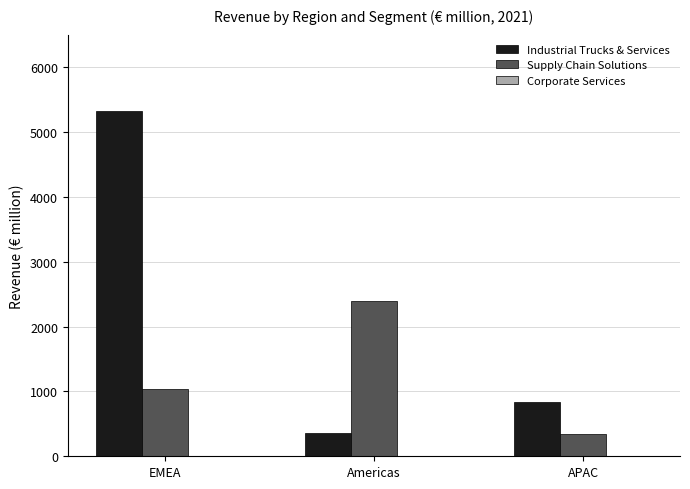

Between Americas and APAC, which series saw the biggest shift?

Supply Chain Solutions